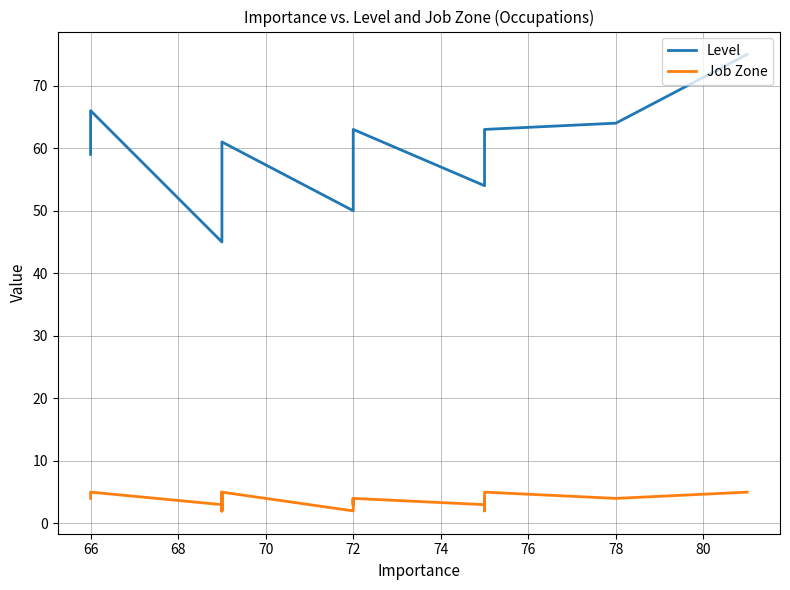

True or false: Job Zone and Level cross at least once.

False